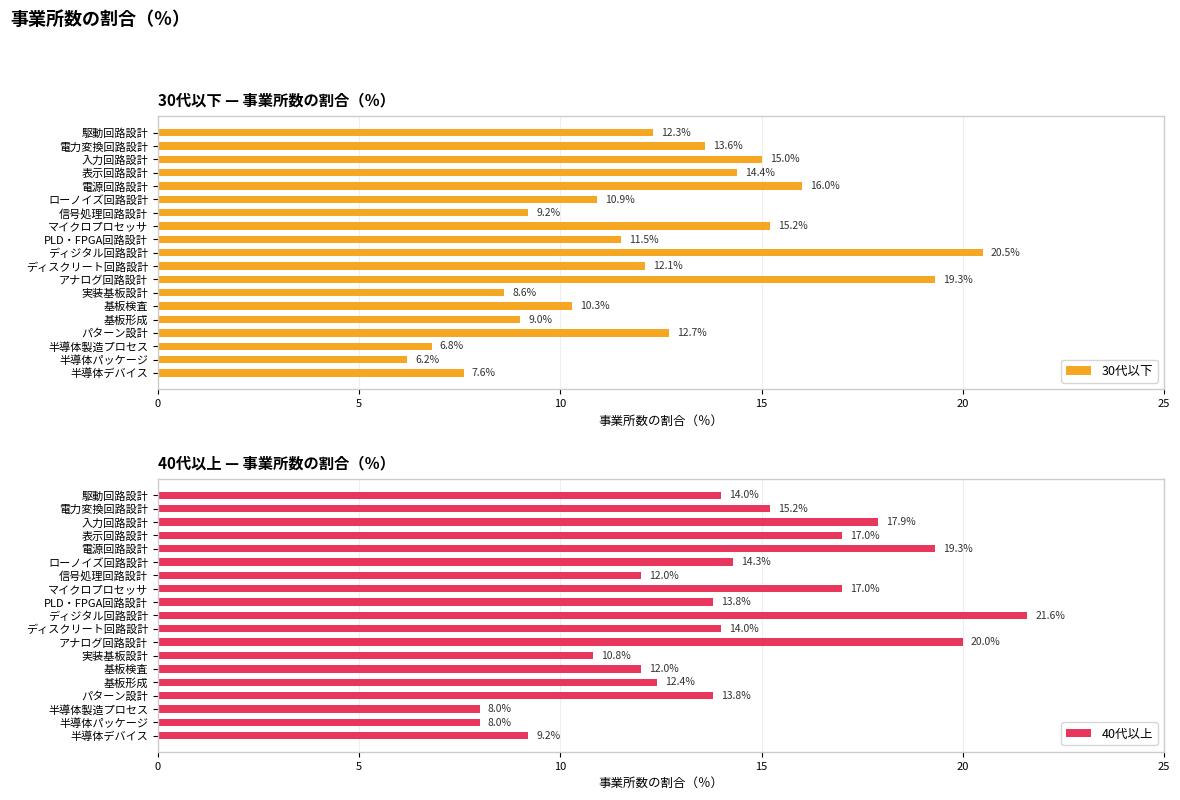

What is the maximum value for 40代以上?

21.6